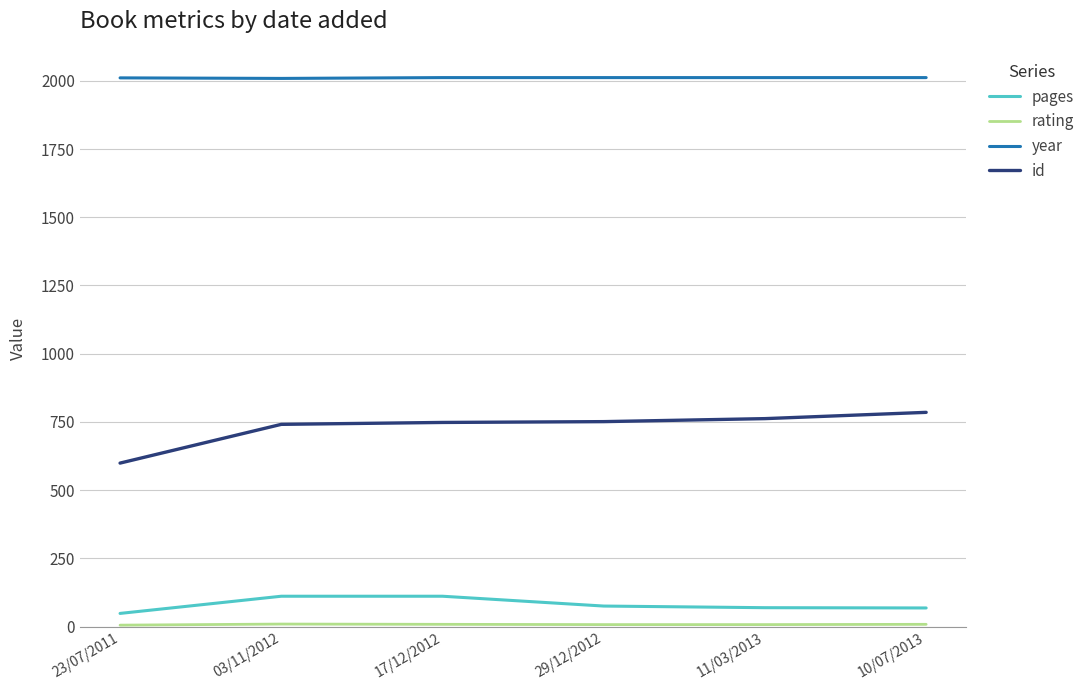

True or false: id and year cross at least once.

False